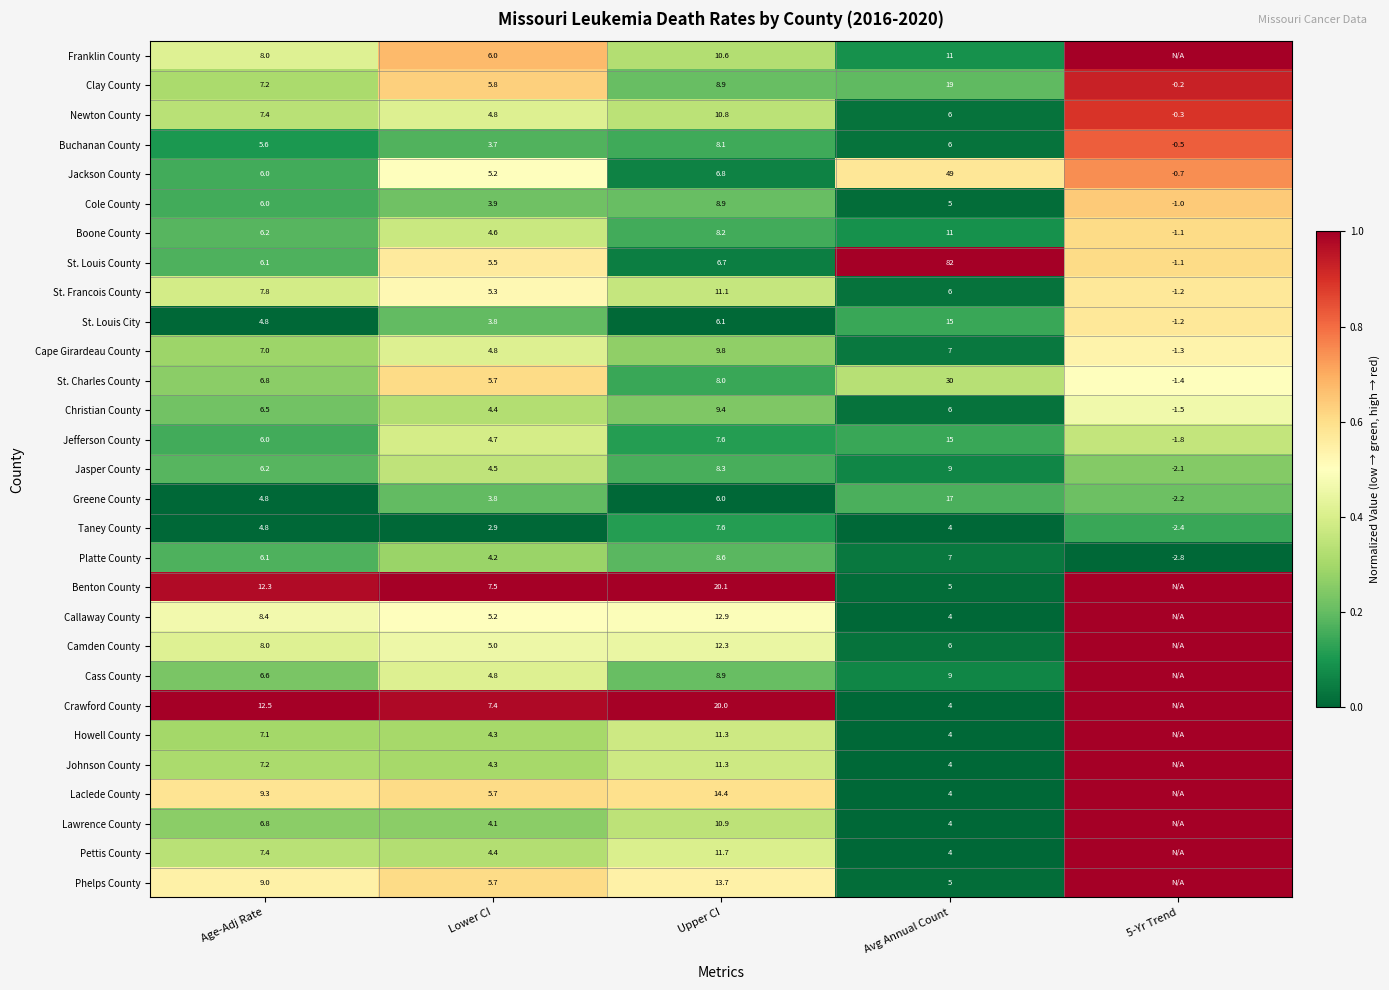

List the labels in order of Buchanan County value, largest first.

Upper CI, Avg Annual Count, Age-Adj Rate, Lower CI, 5-Yr Trend